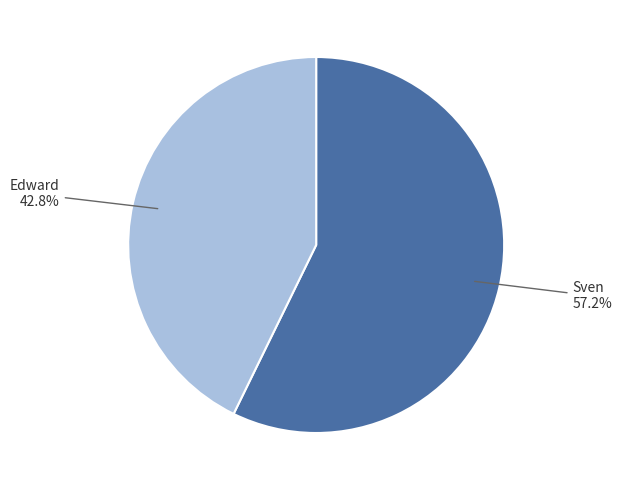

The Sven slice represents 46% of the pie. True or false?

False